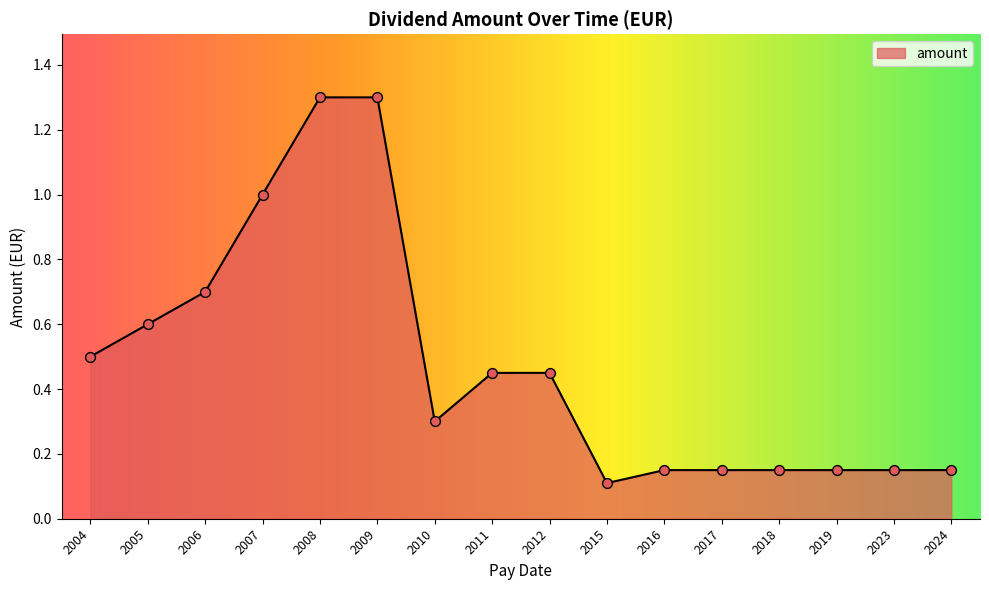

Between 2023 and 2010, which is larger?

2010